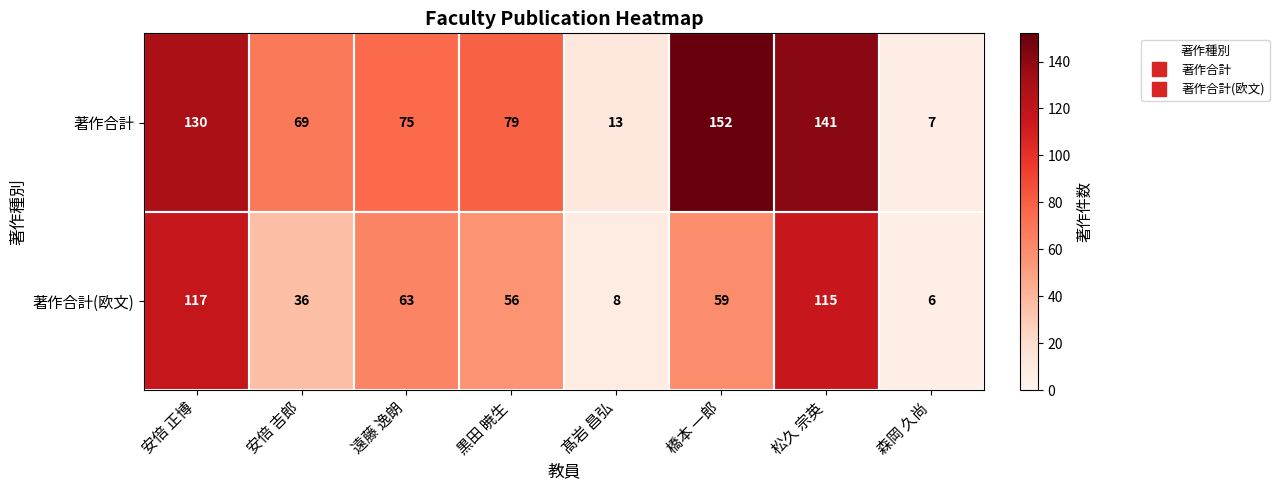

Is it true that 著作合計(欧文) equals 56 at 黒田 暁生?

True